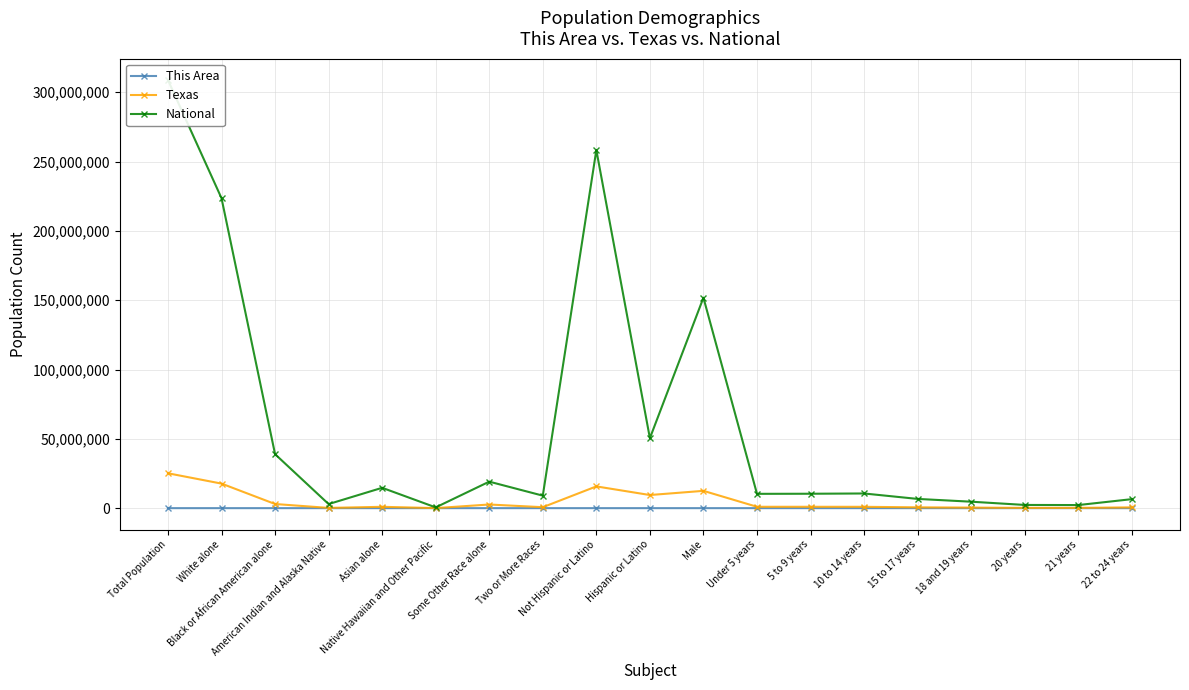

The National series shows 258267944 at Not Hispanic or Latino. True or false?

True